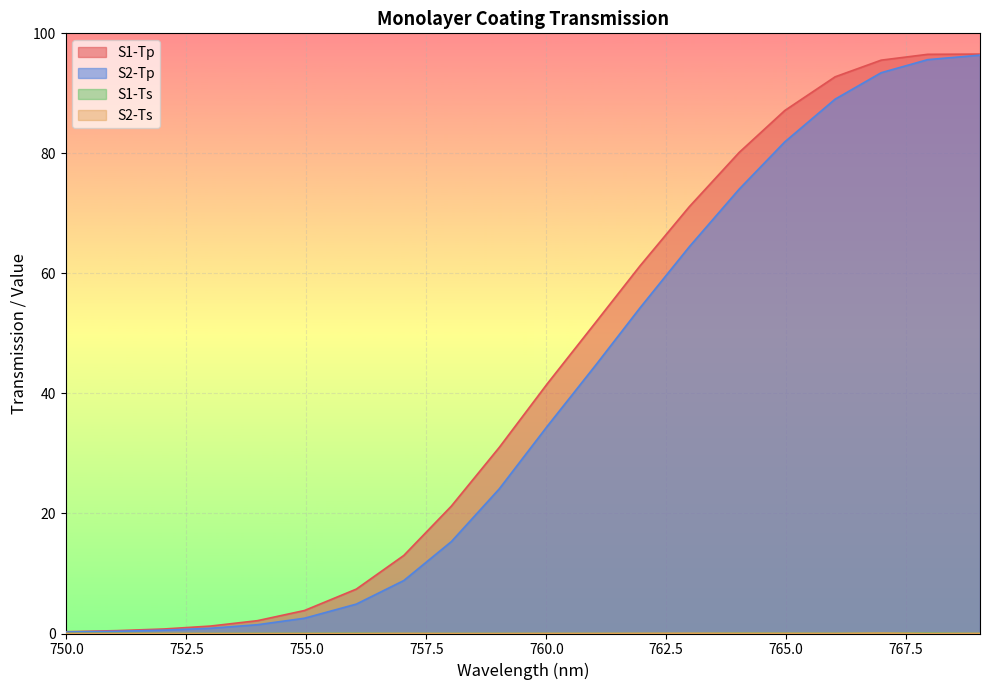

What are all the series names shown in the legend?

S1-Tp, S2-Tp, S1-Ts, S2-Ts